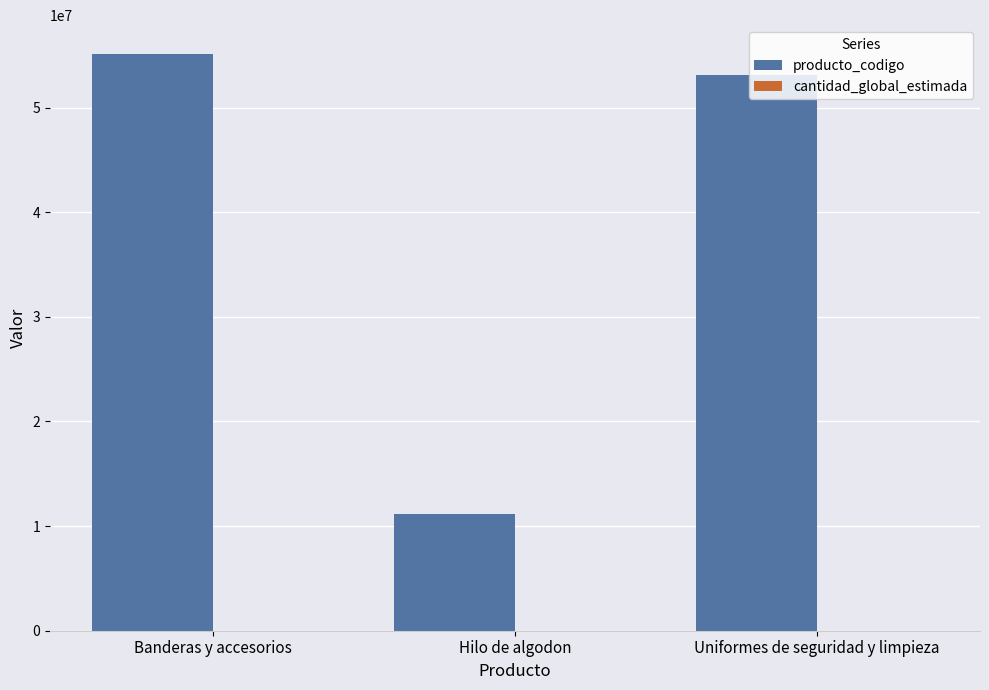

Which series has the largest total across all categories?

producto_codigo